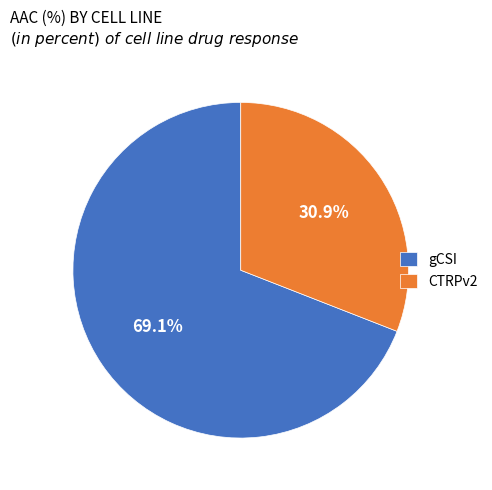

How many slices are in this pie chart?

2